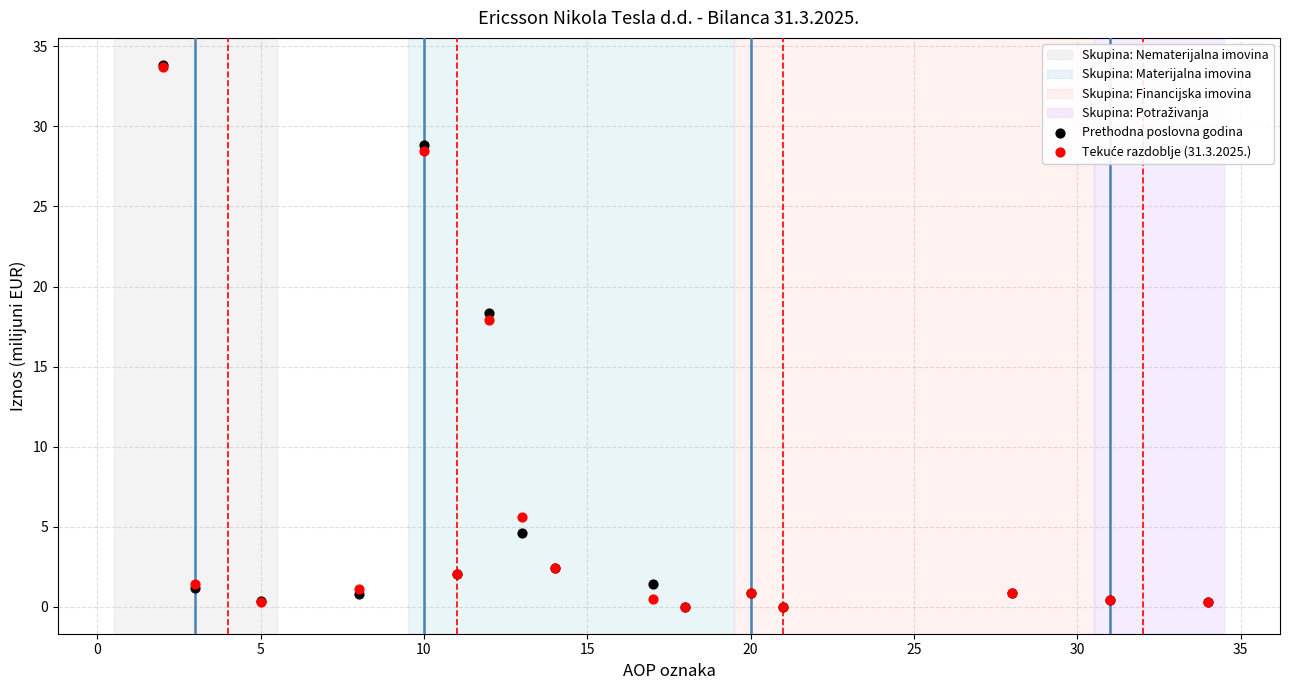

Across all series, what Y value is closest to 16?

17.9